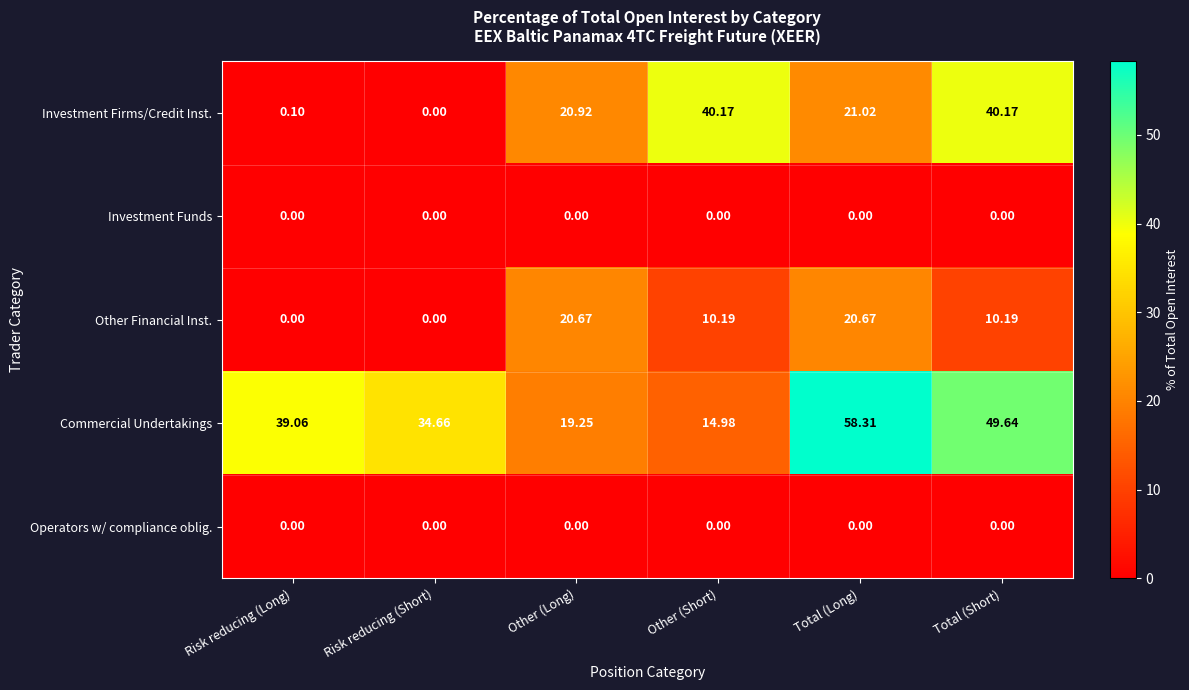

What is the total value across all series at Total (Long)?

100.0